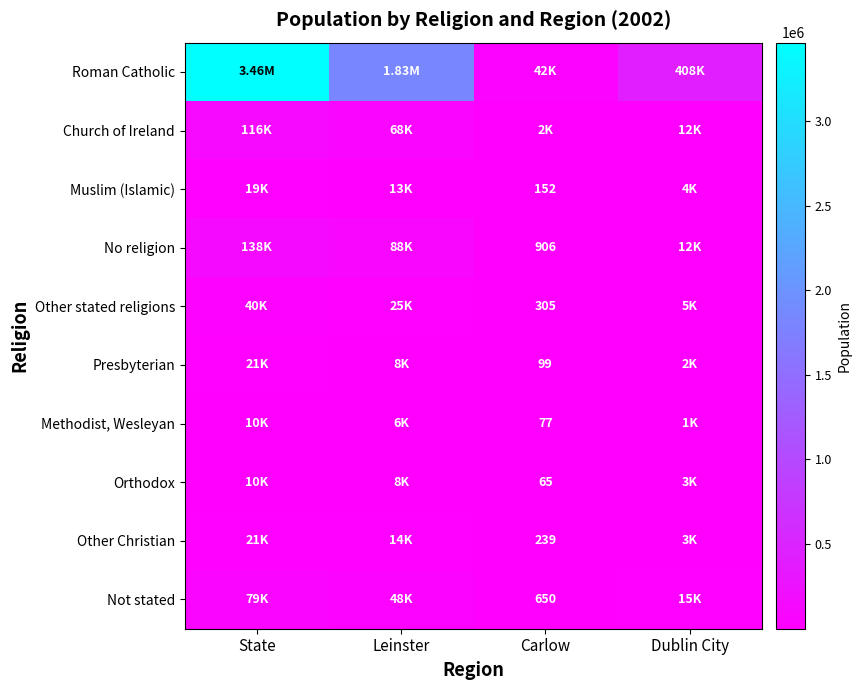

What is the minimum value for No religion?

906